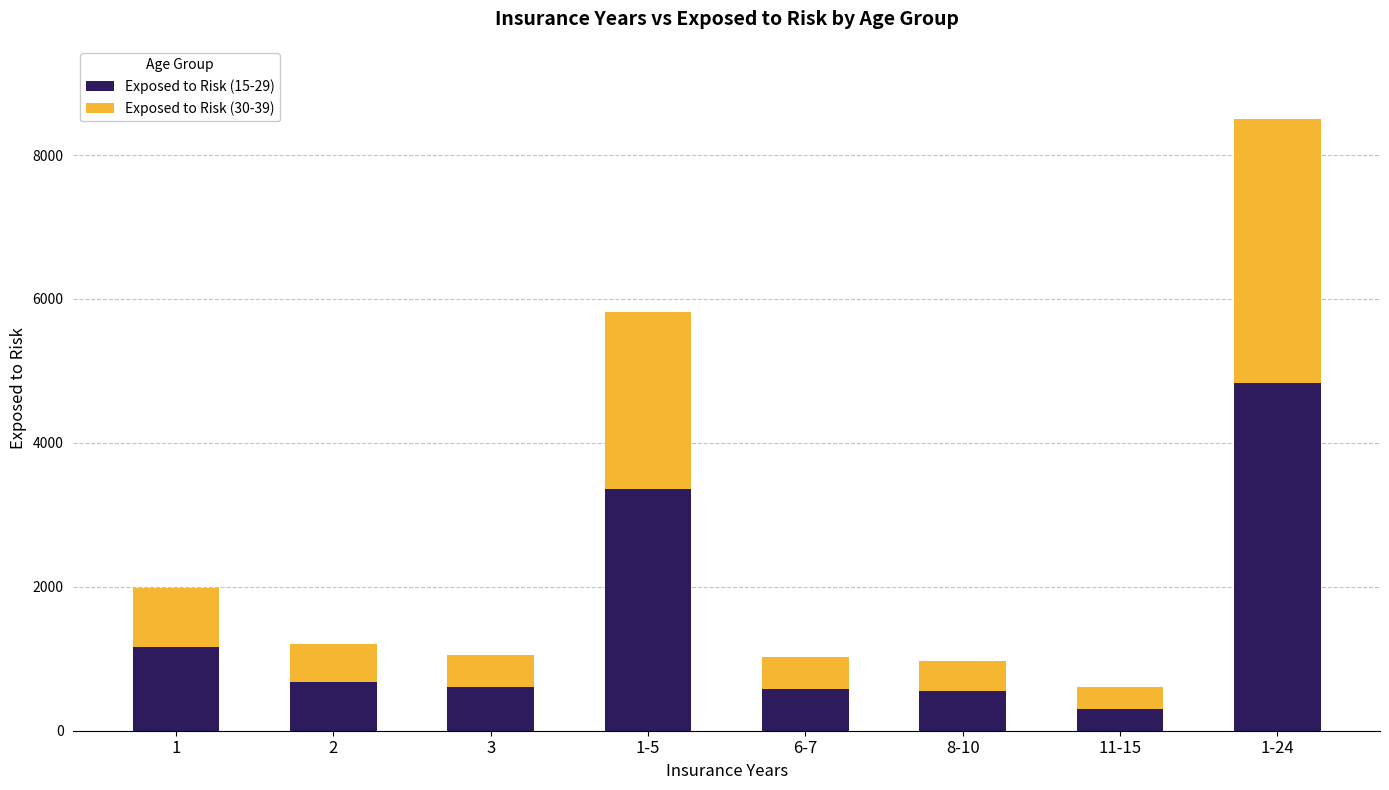

What is the lowest value of the Exposed to Risk (15-29) series?

306